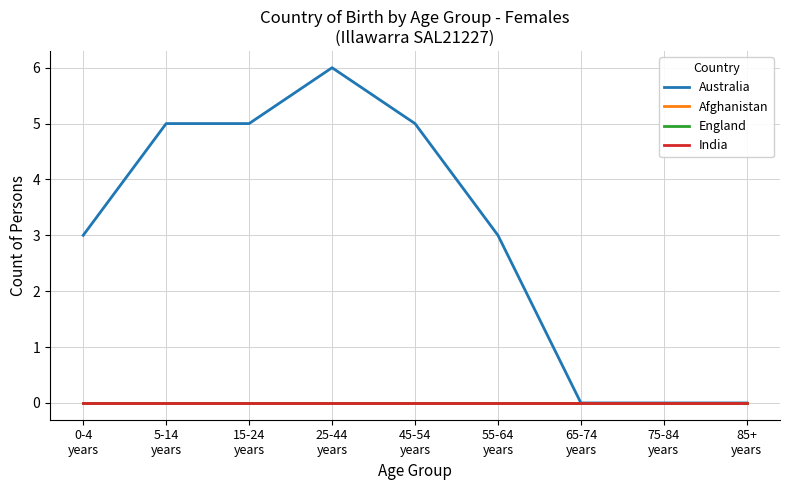

True or false: England and Australia cross at least once.

False